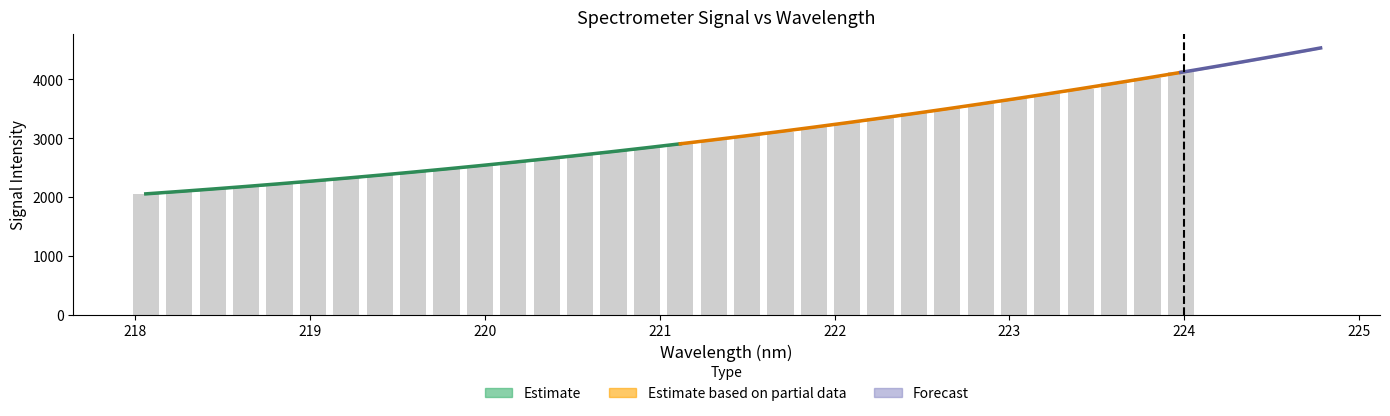

What is the average value?

2945.8